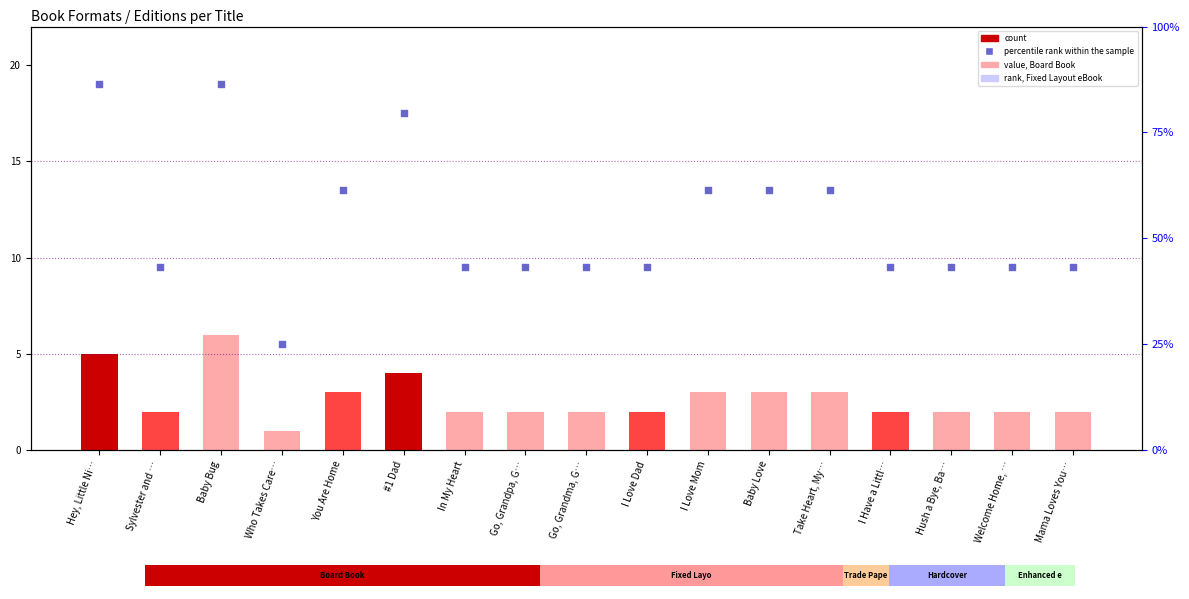

Is the value of count at I Have a Littl… greater than the value of percentile rank within the sample at Who Takes Care…?

No